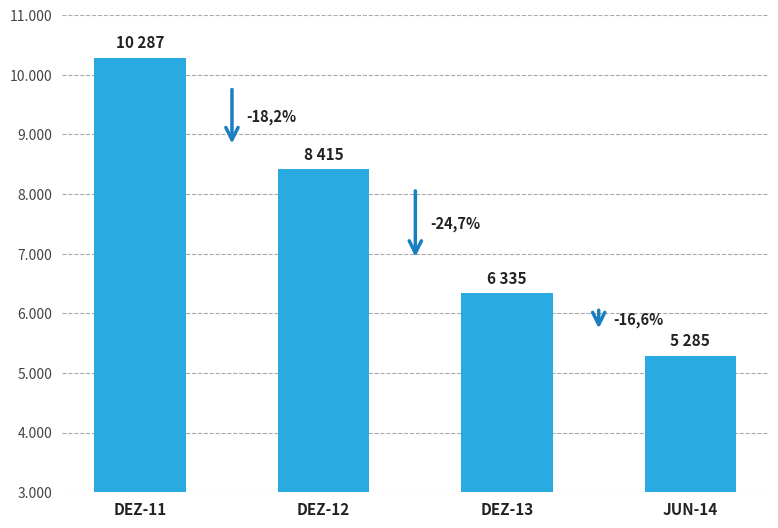

Are the bars horizontal?

No